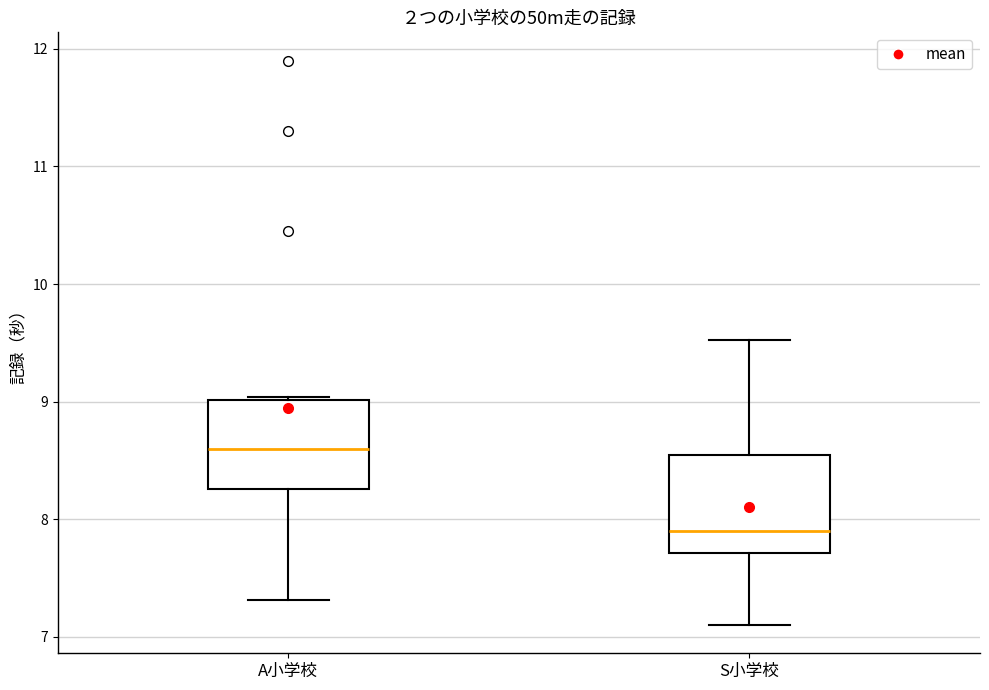

Reading left to right, read every box against the y-axis: the position of its median line, the range the box covers, and the ends of its whiskers. The values are not printed on the chart, so give them approximately, as read against the axis.

A小学校: median 8.6, box 8.3 to 9.0, whiskers 7.3 to 9.0
S小学校: median 7.9, box 7.7 to 8.6, whiskers 7.1 to 9.5